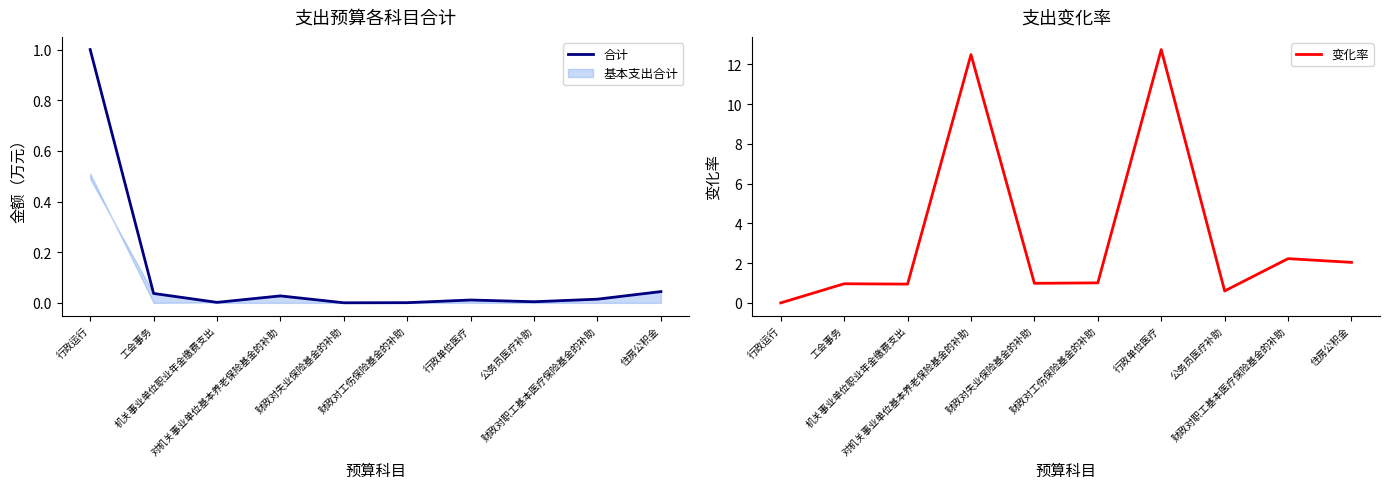

At which category is the sum across all series the highest?

行政单位医疗